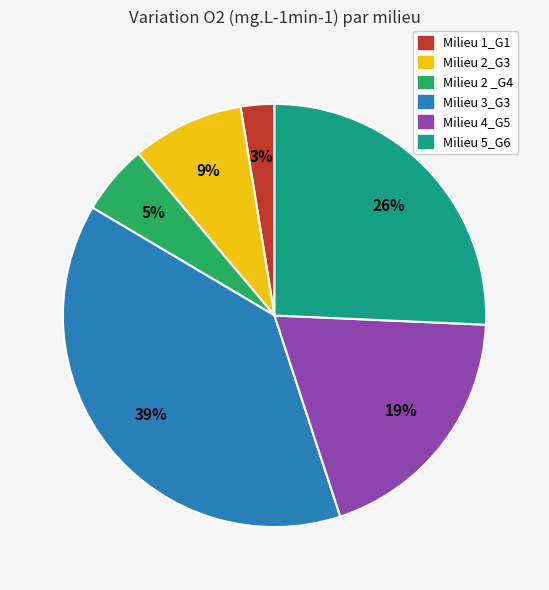

Is the sum of Milieu 1_G1 and Milieu 2 _G4 greater than half?

No